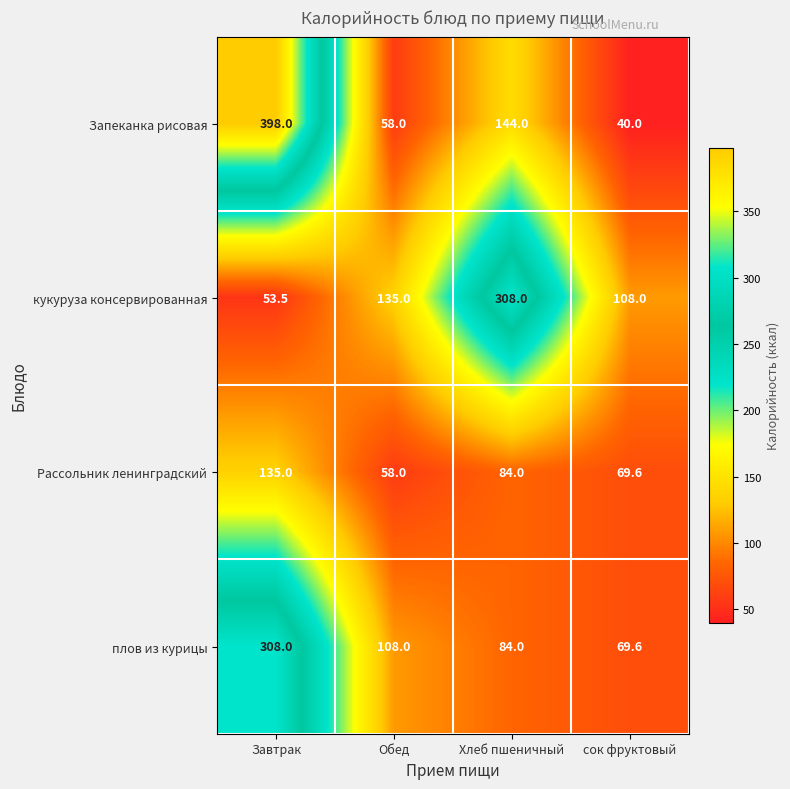

How many data points does each series have?

4